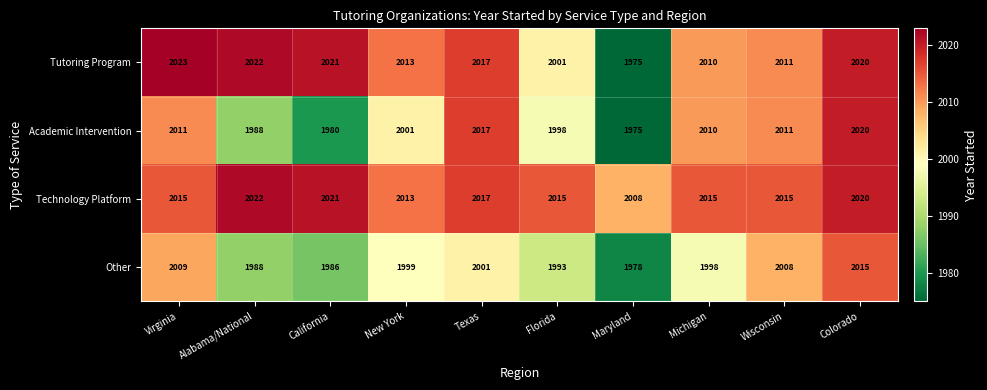

What is the lowest value of the Other series?

1978